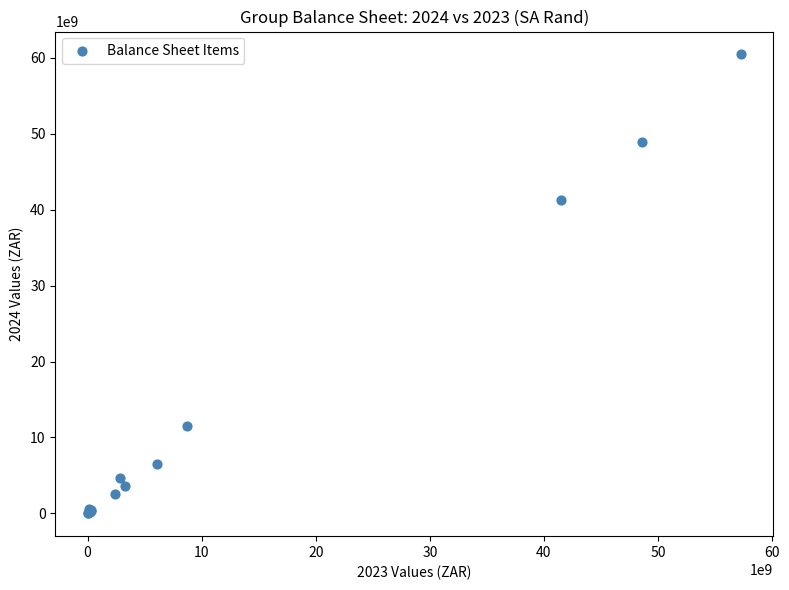

What Y value in the scatter plot is closest to 30239500000?

41348000000